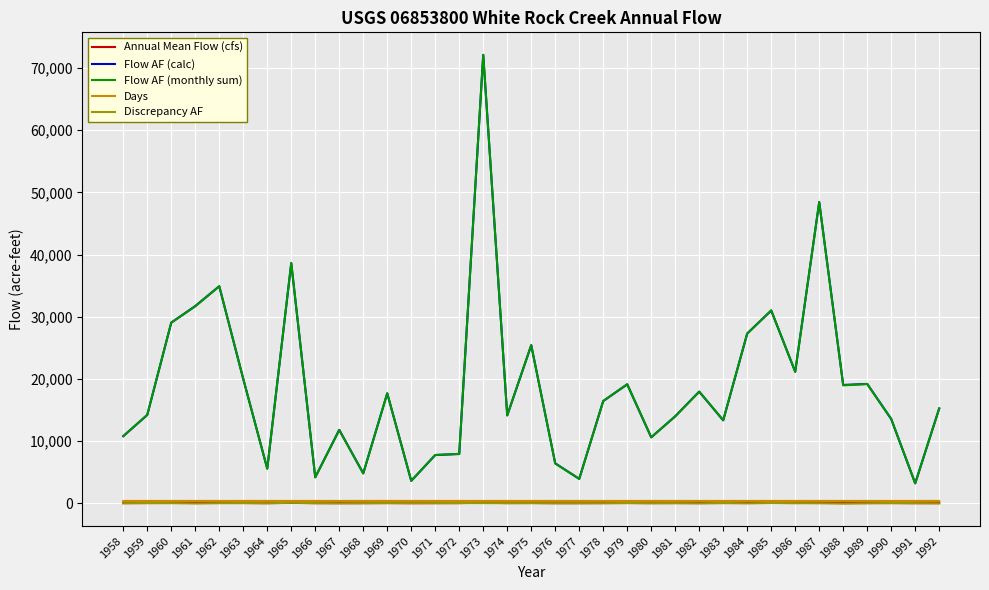

Between 1958 and 1984, which series saw the biggest shift?

Flow AF (calc)